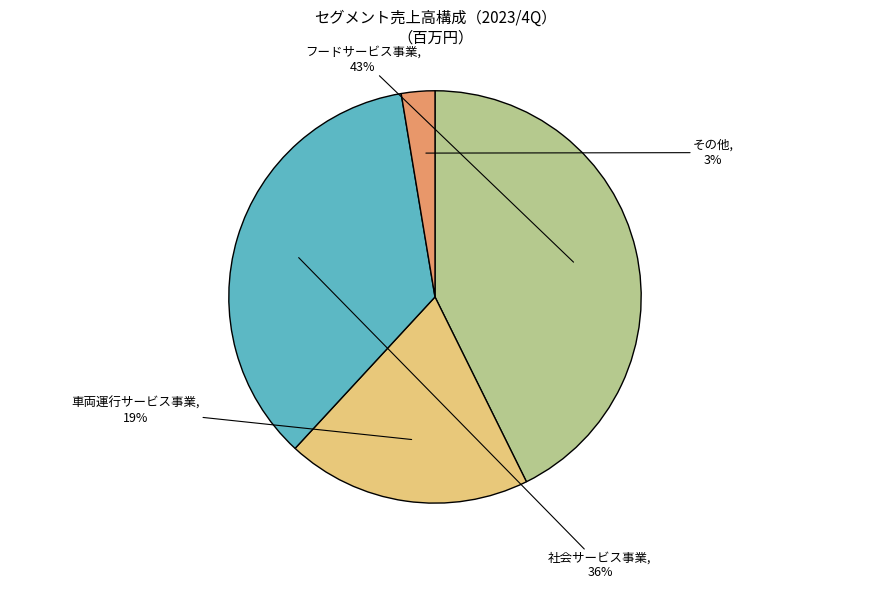

Is there any slice that represents more than half of the pie?

No